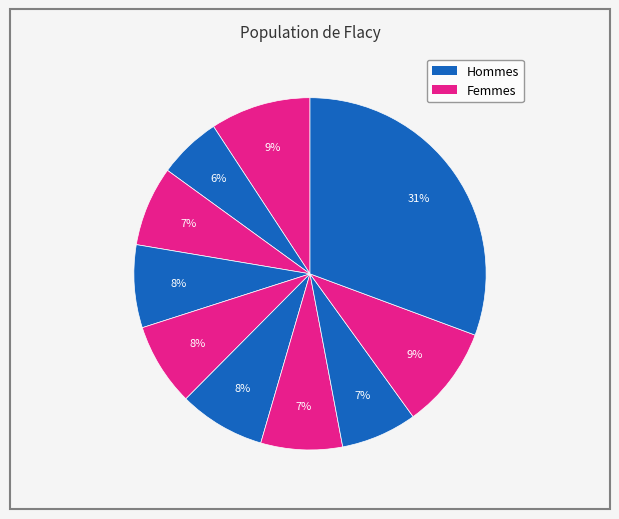

To the nearest percent, what is the difference between the largest and smallest slice percentages?

25%